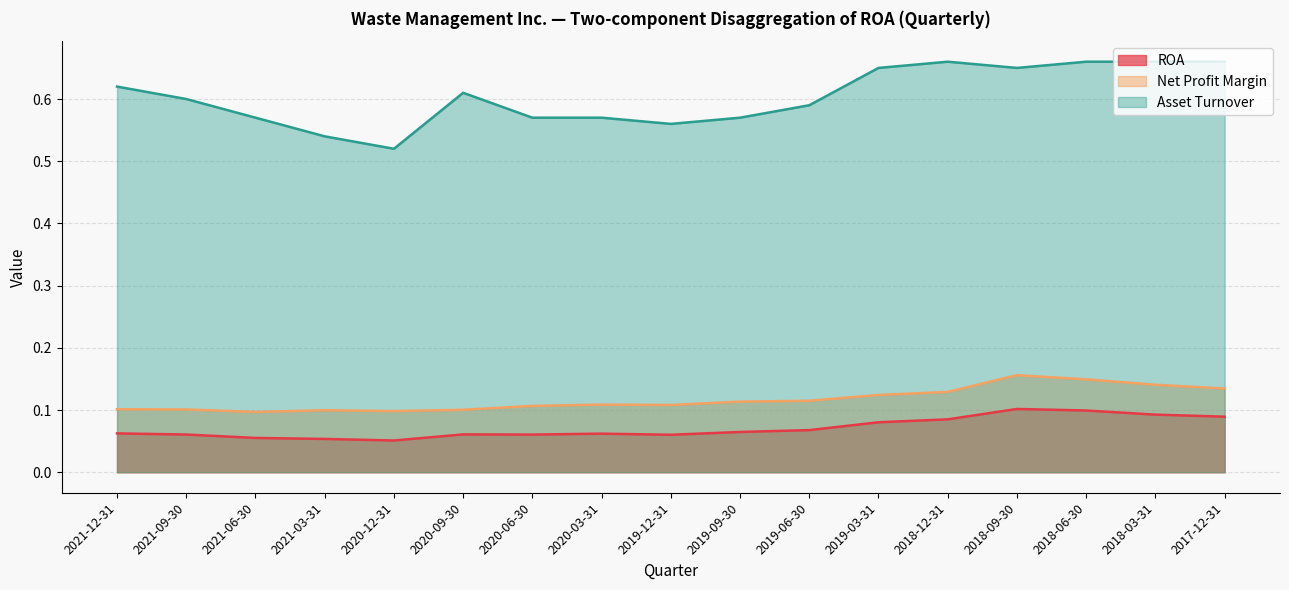

True or false: Net Profit Margin and ROA cross at least once.

False